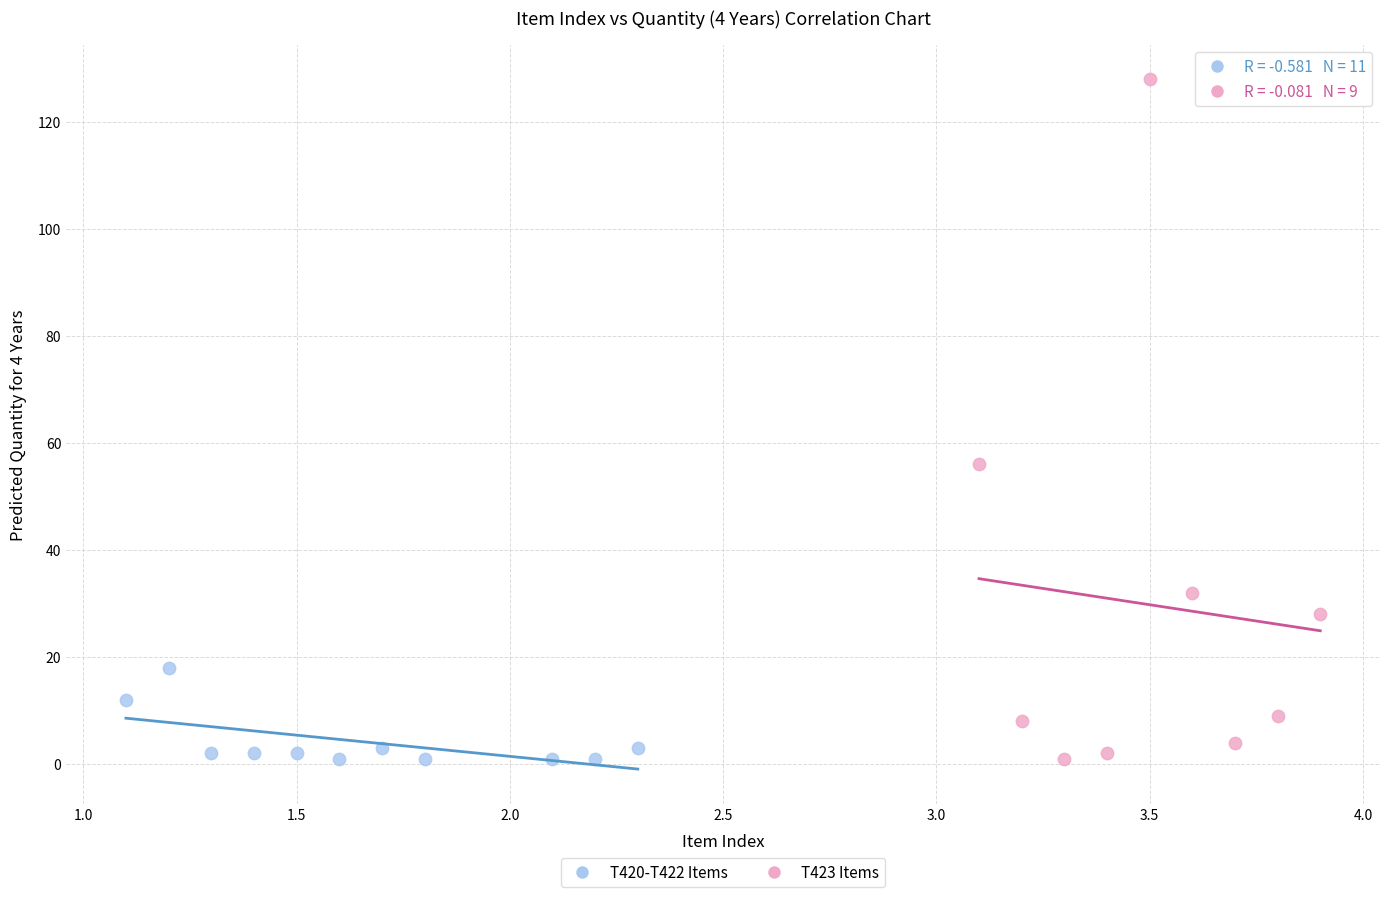

Which series reaches the maximum Y coordinate?

T423 Items